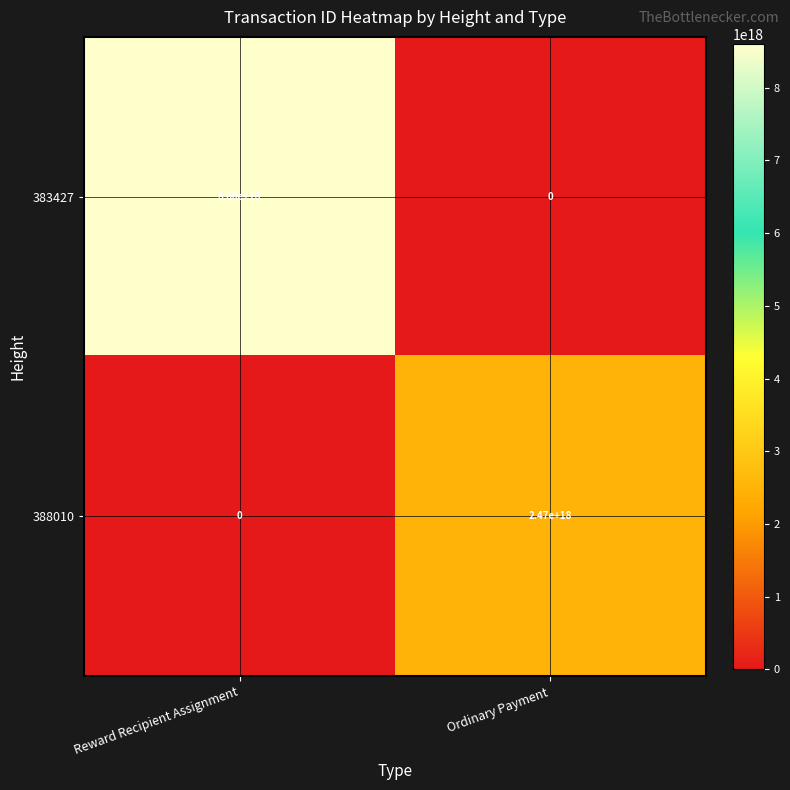

Between Reward Recipient Assignment and Ordinary Payment, which series saw the biggest shift?

383427